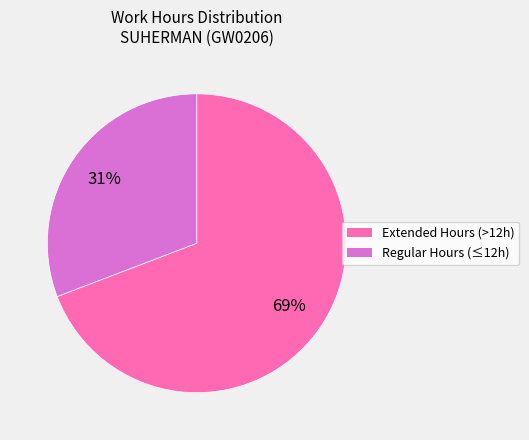

To the nearest percent, what is the difference between the largest and smallest slice percentages?

38%